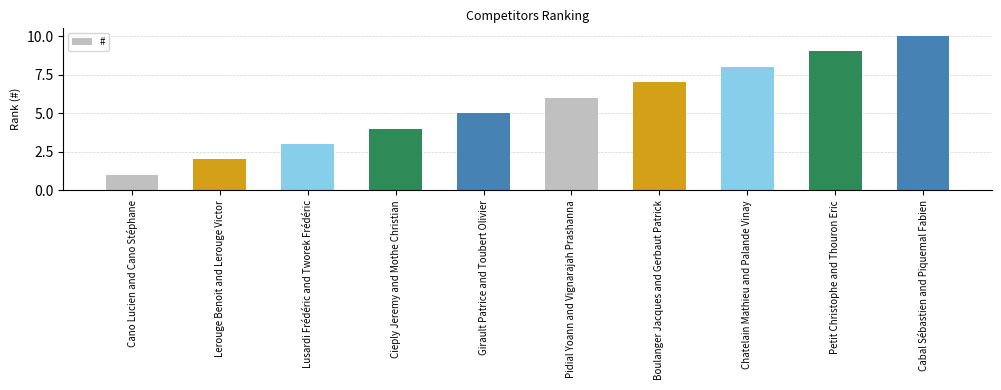

What is the approximate value at Boulanger Jacques and Gerbaut Patrick?

7